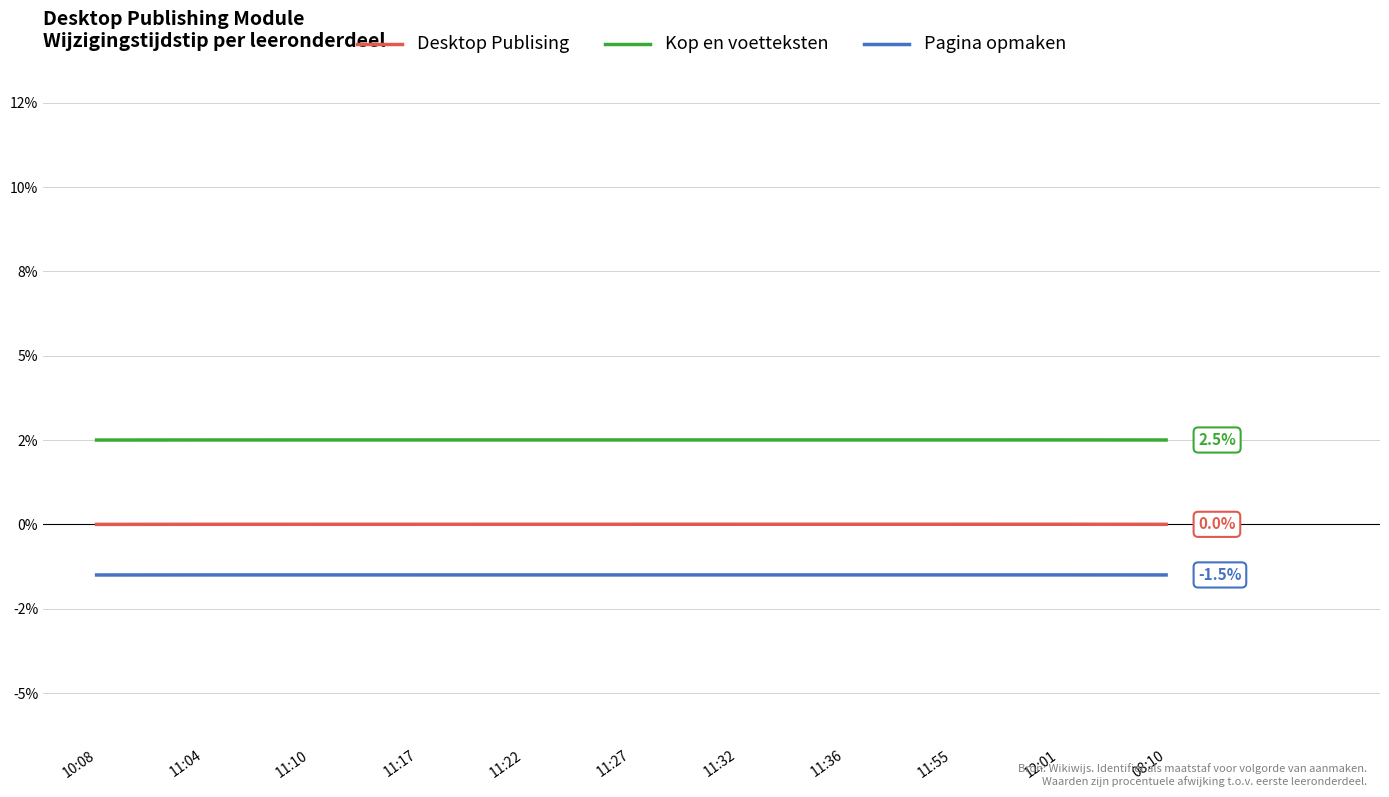

Which series has the largest total across all categories?

Kop en voetteksten